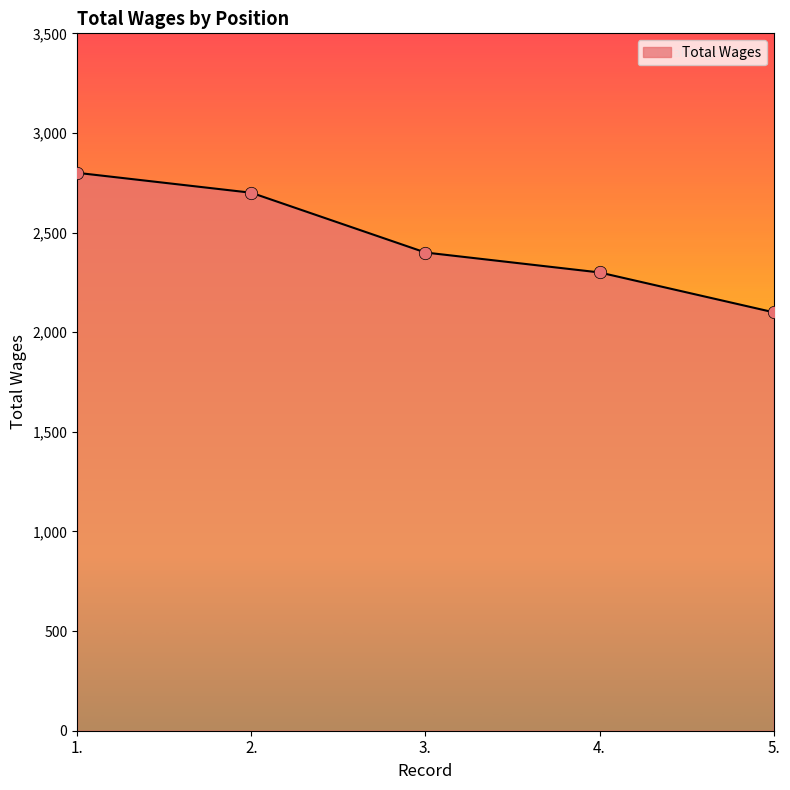

Between 4. and 3., which is larger?

3.